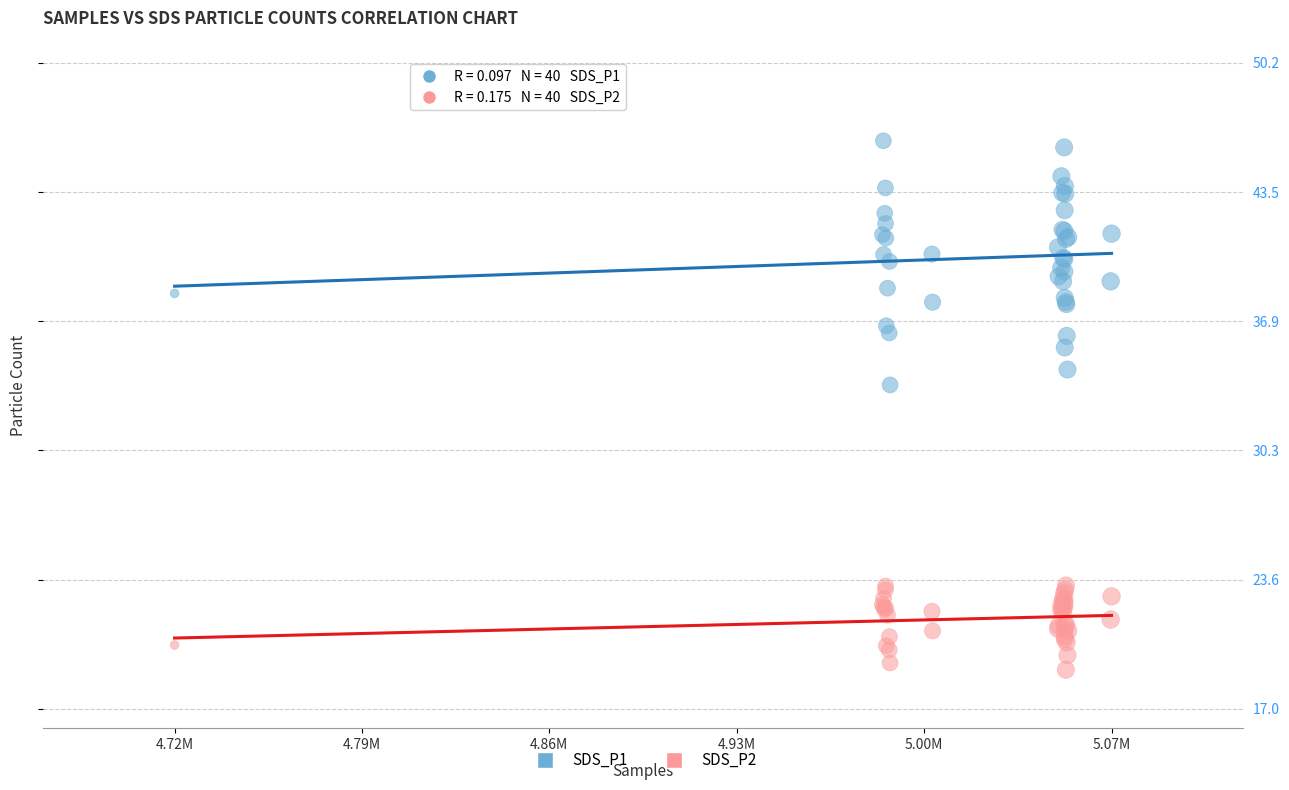

Which series contains the highest Y value?

SDS_P1